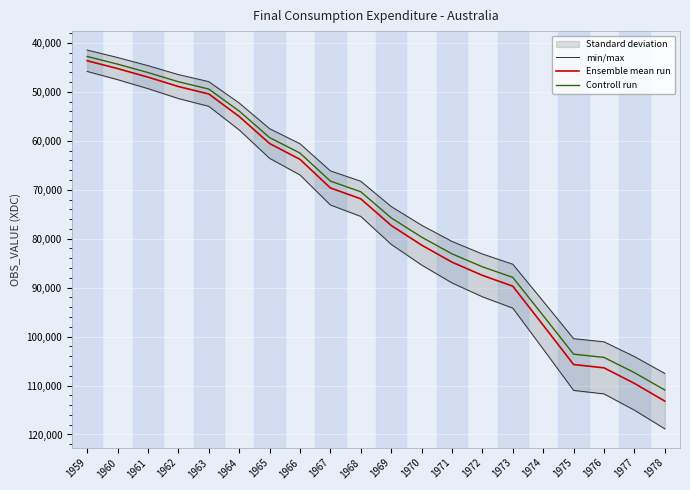

Reading right to left, what are all the values shown in this chart?

min/max: 1978=118838.0	1977=115031.7	1976=111702.2	1975=110992.4	1974=102553.5	1973=94182.9	1972=91865.6	1971=89029.5	1970=85370.2	1969=81152.4	1968=75445.7	1967=73105.2	1966=66972.2	1965=63575.4	1964=57774.2	1963=52951.5	1962=51354.5	1961=49339.5	1960=47503.1	1959=45822.0
Ensemble mean run: 1978=113179.0	1977=109554.0	1976=106383.0	1975=105707.0	1974=97670.0	1973=89698.0	1972=87491.0	1971=84790.0	1970=81305.0	1969=77288.0	1968=71853.0	1967=69624.0	1966=63783.0	1965=60548.0	1964=55023.0	1963=50430.0	1962=48909.0	1961=46990.0	1960=45241.0	1959=43640.0
Controll run: 1978=110915.4	1977=107362.9	1976=104255.3	1975=103592.9	1974=95716.6	1973=87904.0	1972=85741.2	1971=83094.2	1970=79678.9	1969=75742.2	1968=70415.9	1967=68231.5	1966=62507.3	1965=59337.0	1964=53922.5	1963=49421.4	1962=47930.8	1961=46050.2	1960=44336.2	1959=42767.2